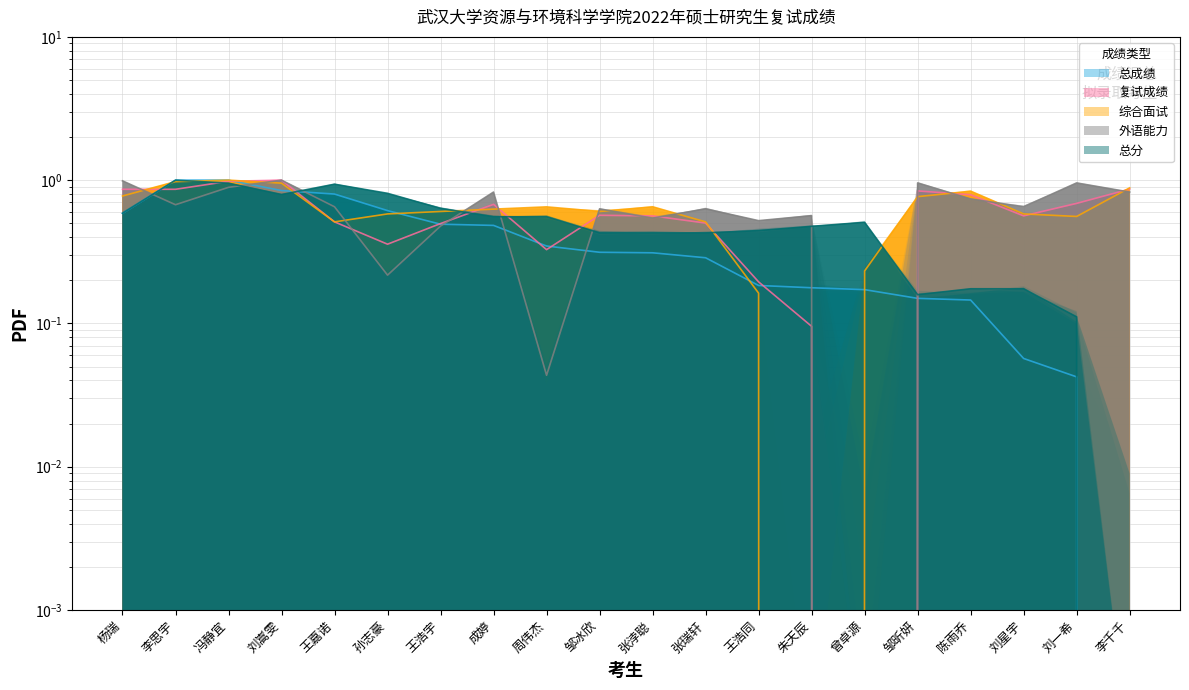

Rank the series at 王浩同 from lowest to highest value.

综合面试, 总成绩, 复试成绩, 总分, 外语能力